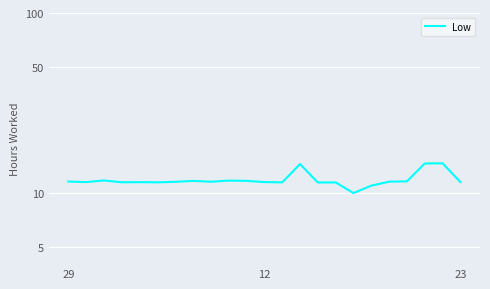

Rank the categories by value from highest to lowest.

21, 20, 13, 23, 9, 10, 7, 19, 29, 18, 8, 6, 12, 11, 22, 4, 3, 5, 12, 15, 14, 17, 16